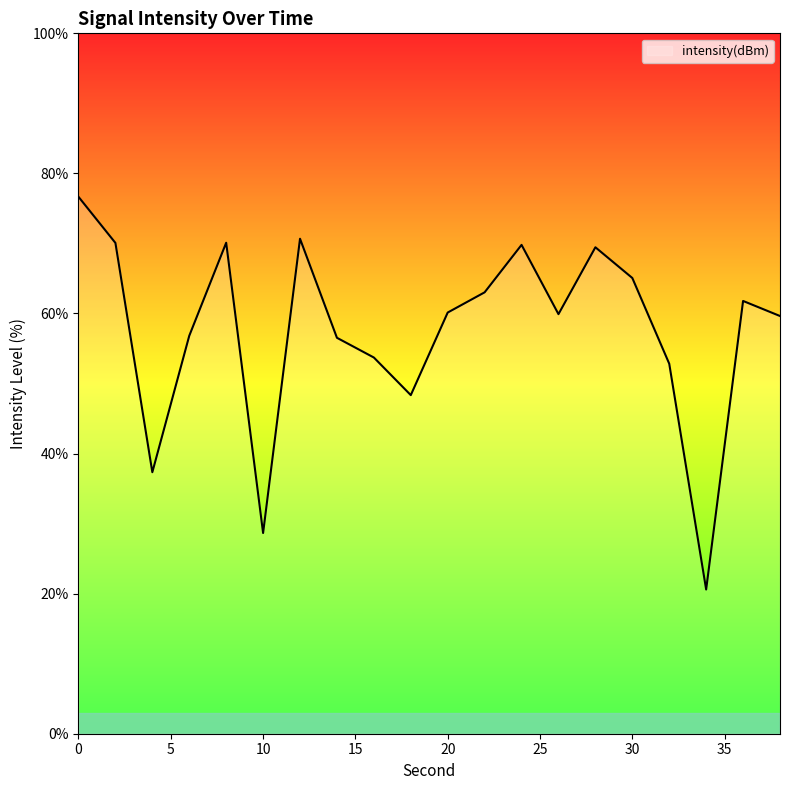

What is the smallest value displayed?

20.6